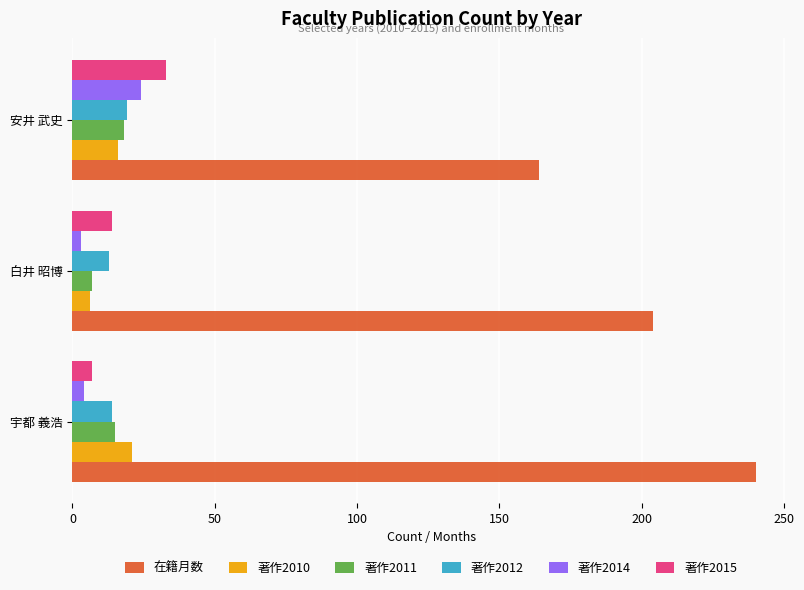

Is the value of 著作2014 at 白井 昭博 greater than the value of 著作2010 at 宇都 義浩?

No